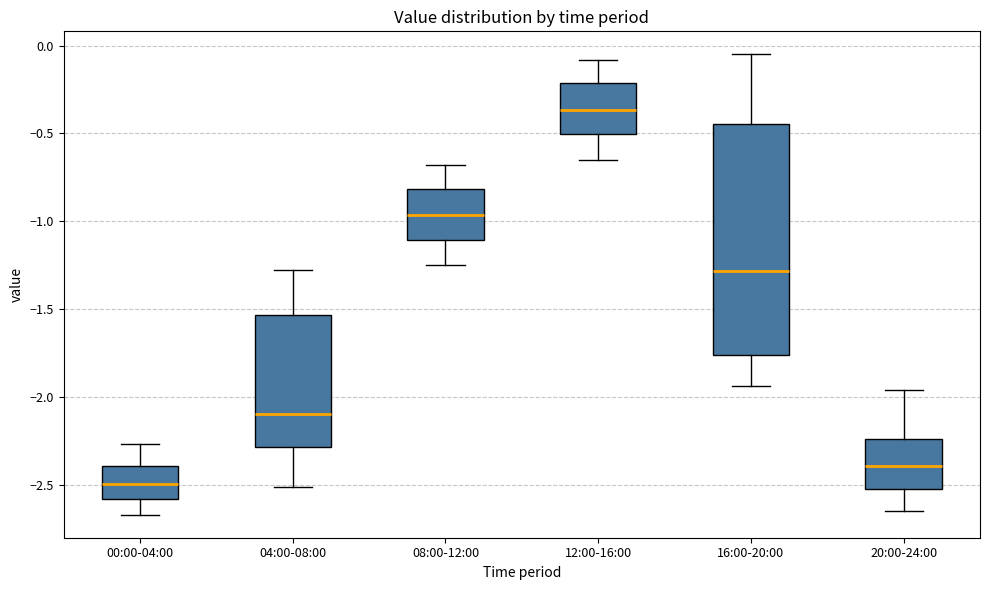

Reading left to right, read every box against the y-axis: the position of its median line, the range the box covers, and the ends of its whiskers. The values are not printed on the chart, so give them approximately, as read against the axis.

00:00-04:00: median -2.50, box -2.60 to -2.40, whiskers -2.65 to -2.25
04:00-08:00: median -2.10, box -2.30 to -1.55, whiskers -2.50 to -1.30
08:00-12:00: median -0.95, box -1.10 to -0.80, whiskers -1.25 to -0.70
12:00-16:00: median -0.35, box -0.50 to -0.20, whiskers -0.65 to -0.10
16:00-20:00: median -1.30, box -1.75 to -0.45, whiskers -1.95 to -0.05
20:00-24:00: median -2.40, box -2.50 to -2.25, whiskers -2.65 to -1.95